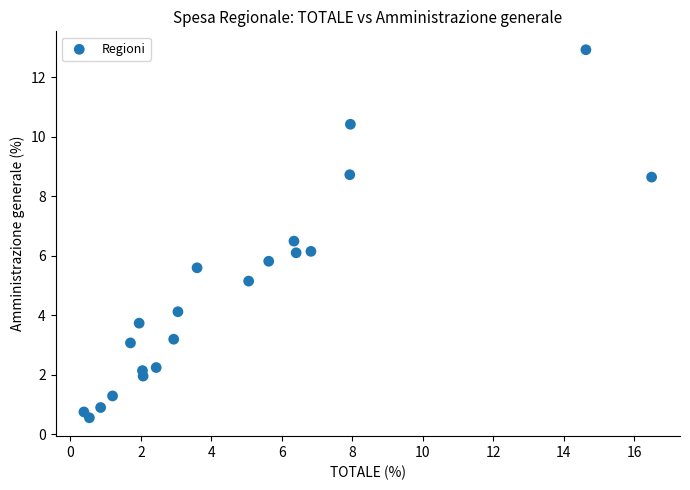

What is the range of Y values (max minus min)?

12.4